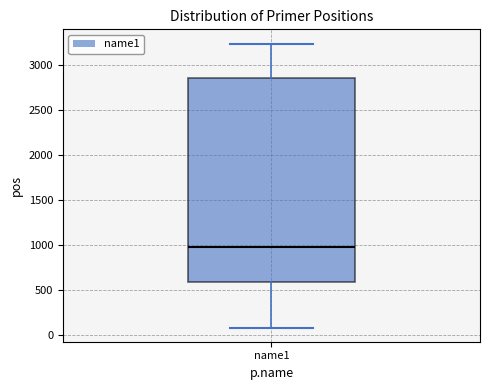

Where is the lower edge of the box for name1 on the y-axis? The values are not printed on the chart, so give them approximately, as read against the axis.

600